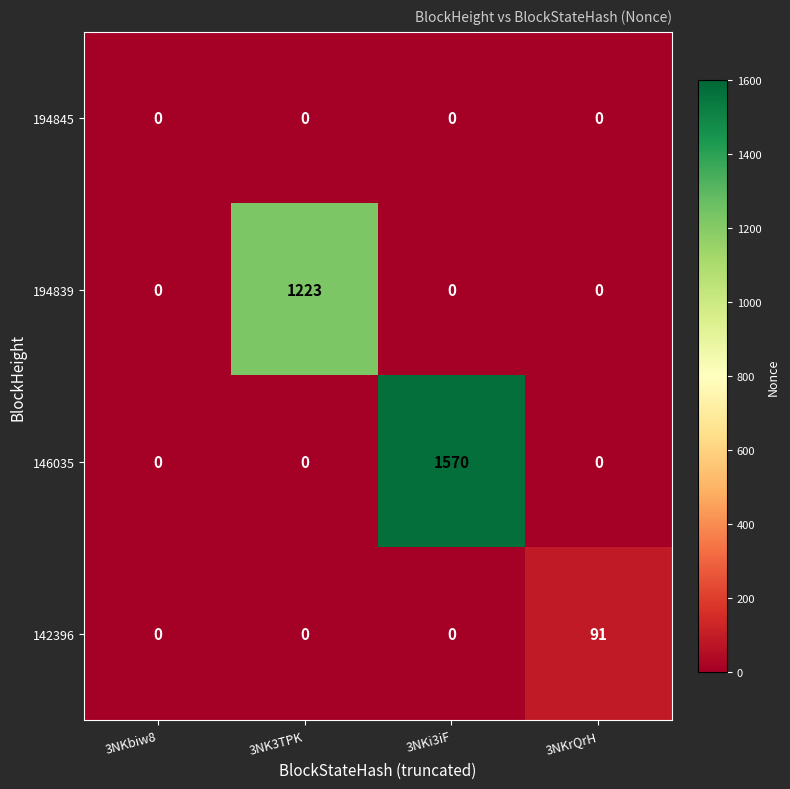

What is the difference between the highest and lowest values at 3NKrQrH?

91